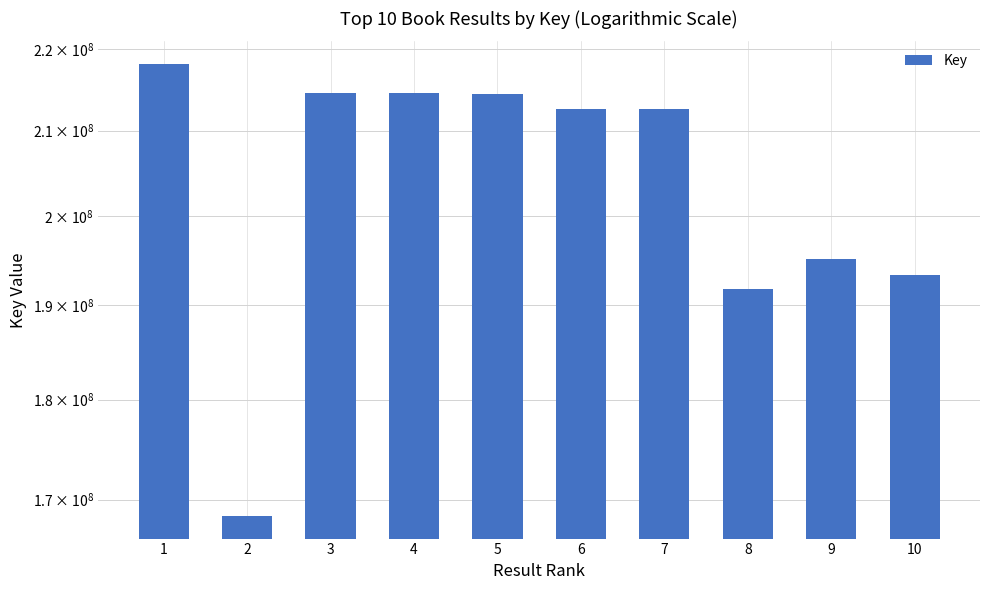

What is the difference between the values at 8 and 3?

22787325